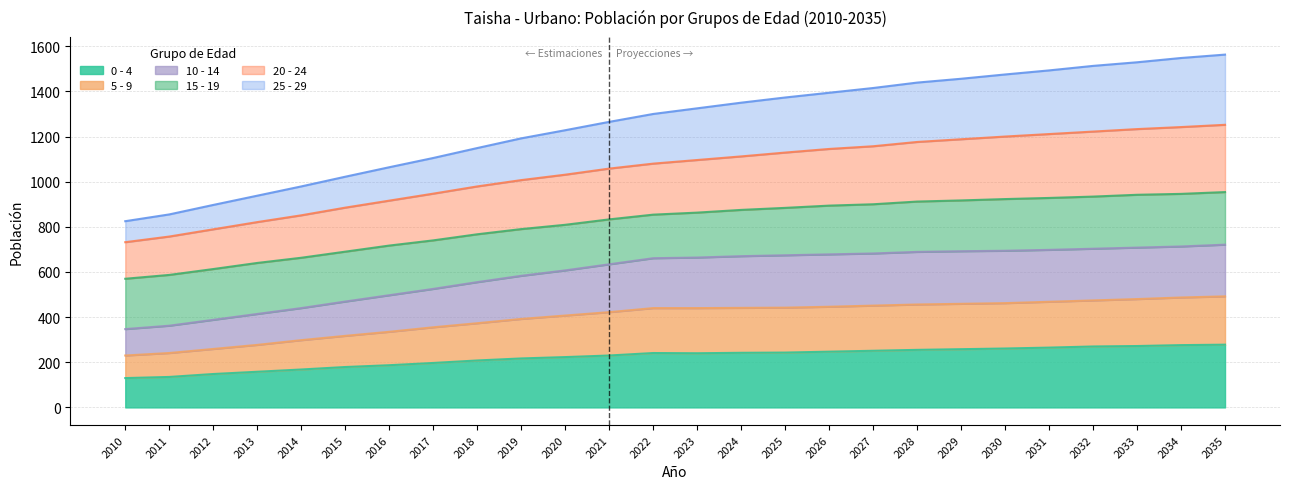

True or false: 0 - 4 has a value of 306 at 2015.

False